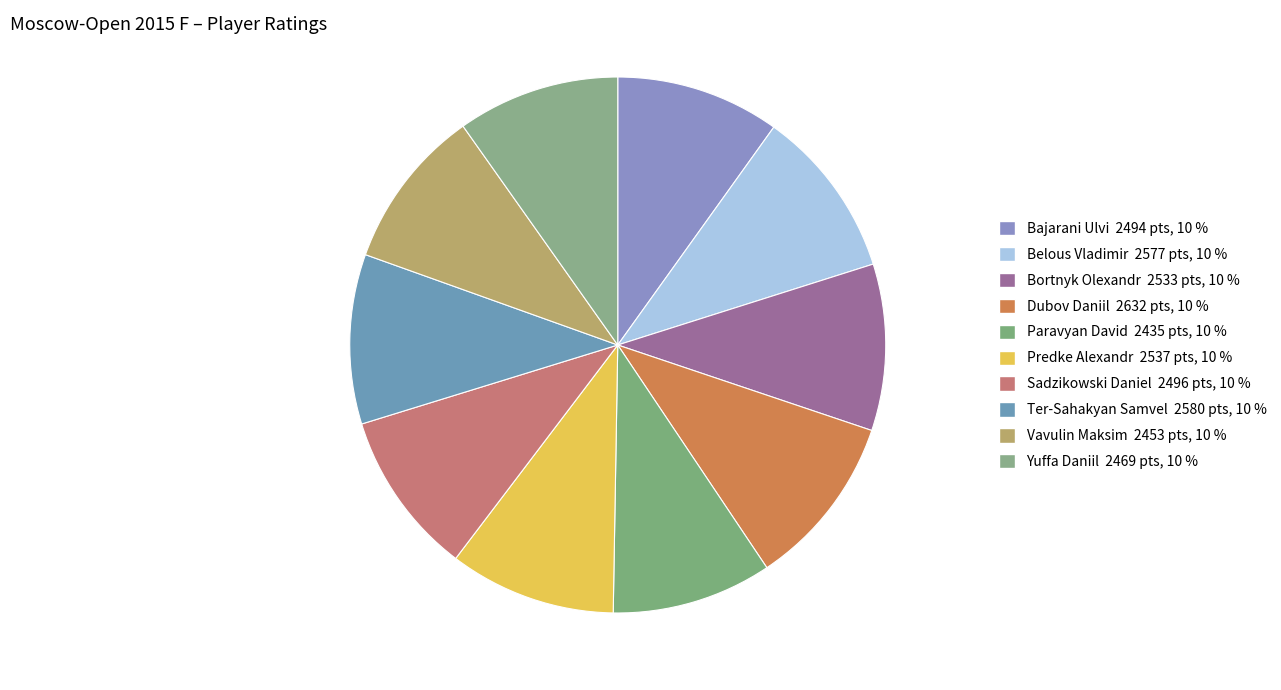

The Paravyan David slice represents 25% of the pie. True or false?

False